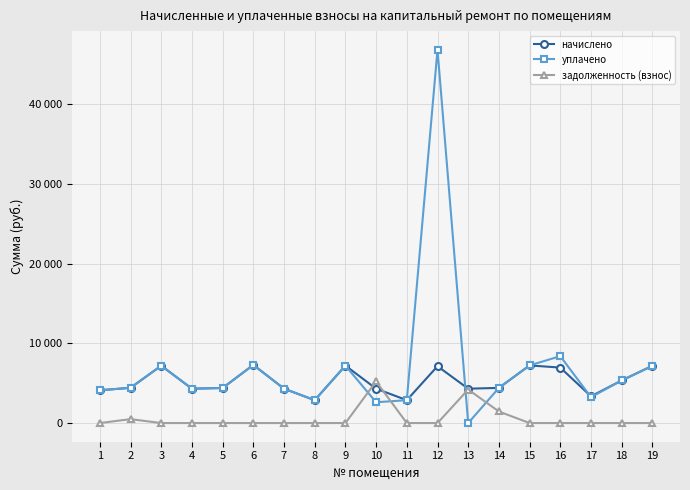

Rank the series at 18 from lowest to highest value.

задолженность (взнос), начислено, уплачено